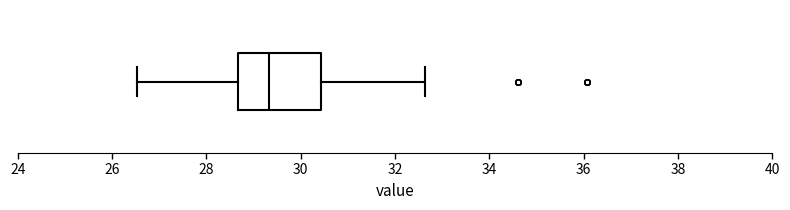

Transcribe this box plot: give where the median line is, the range the box spans, and where the two whiskers end, as read against the x-axis. The values are not printed on the chart, so give them approximately, as read against the axis.

median 29.4, box 28.6 to 30.4, whiskers 26.6 to 32.6